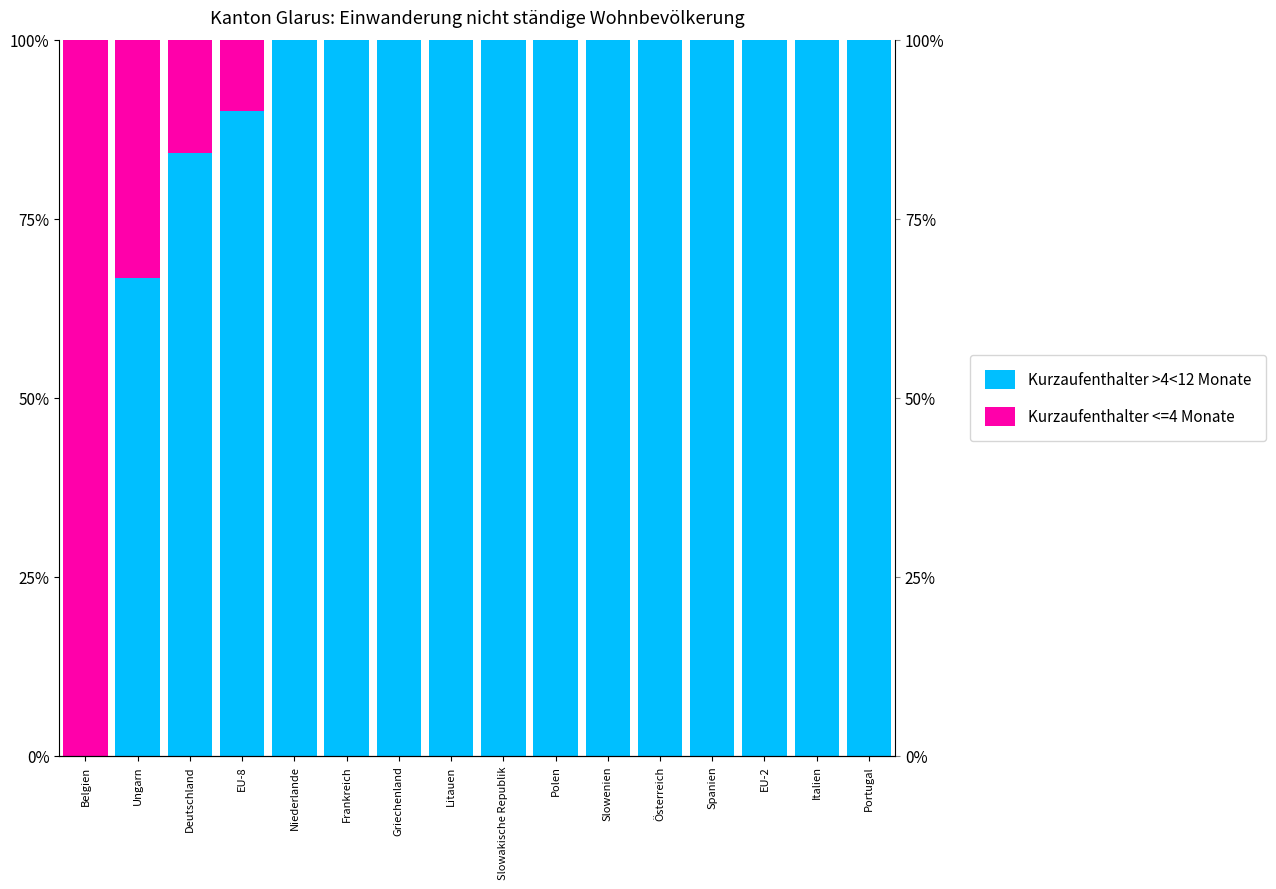

What is the total value across all series at Frankreich?

100.0